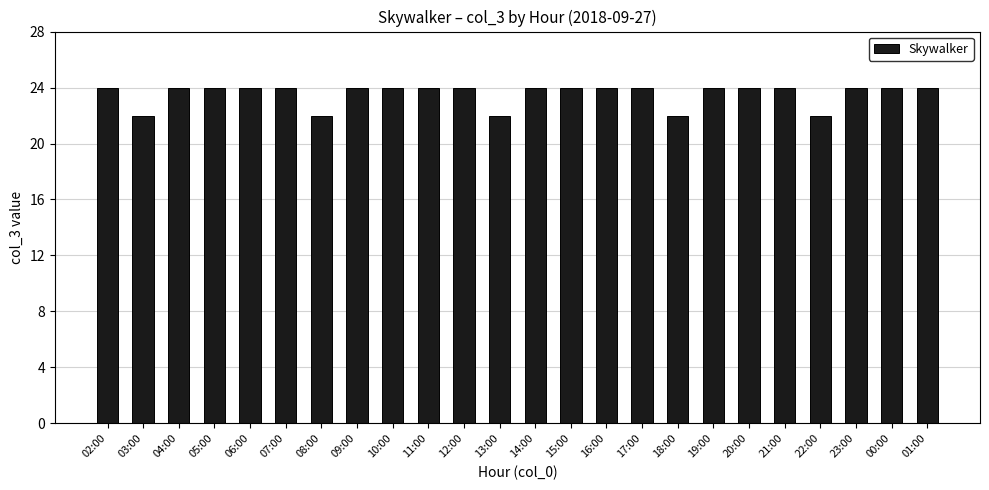

Is it true that the value at 02:00 is 24?

True